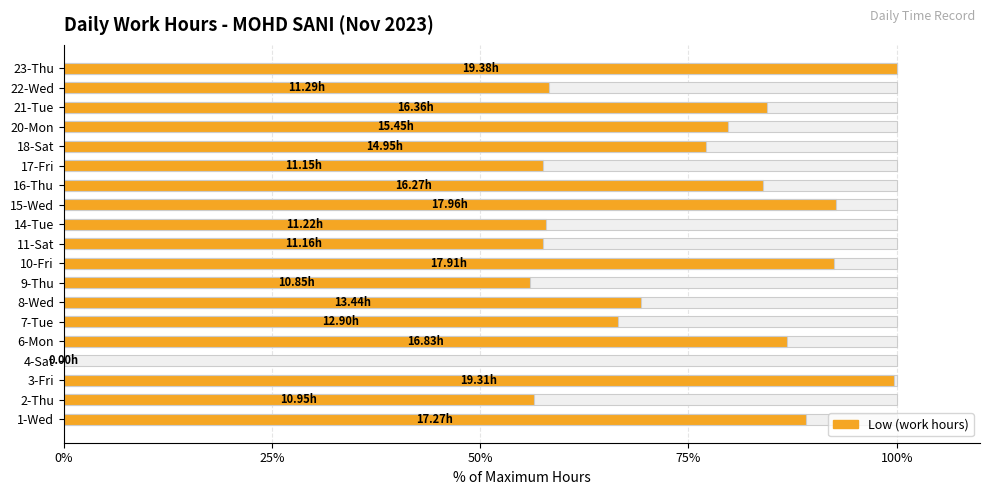

Does the chart contain any negative values?

No